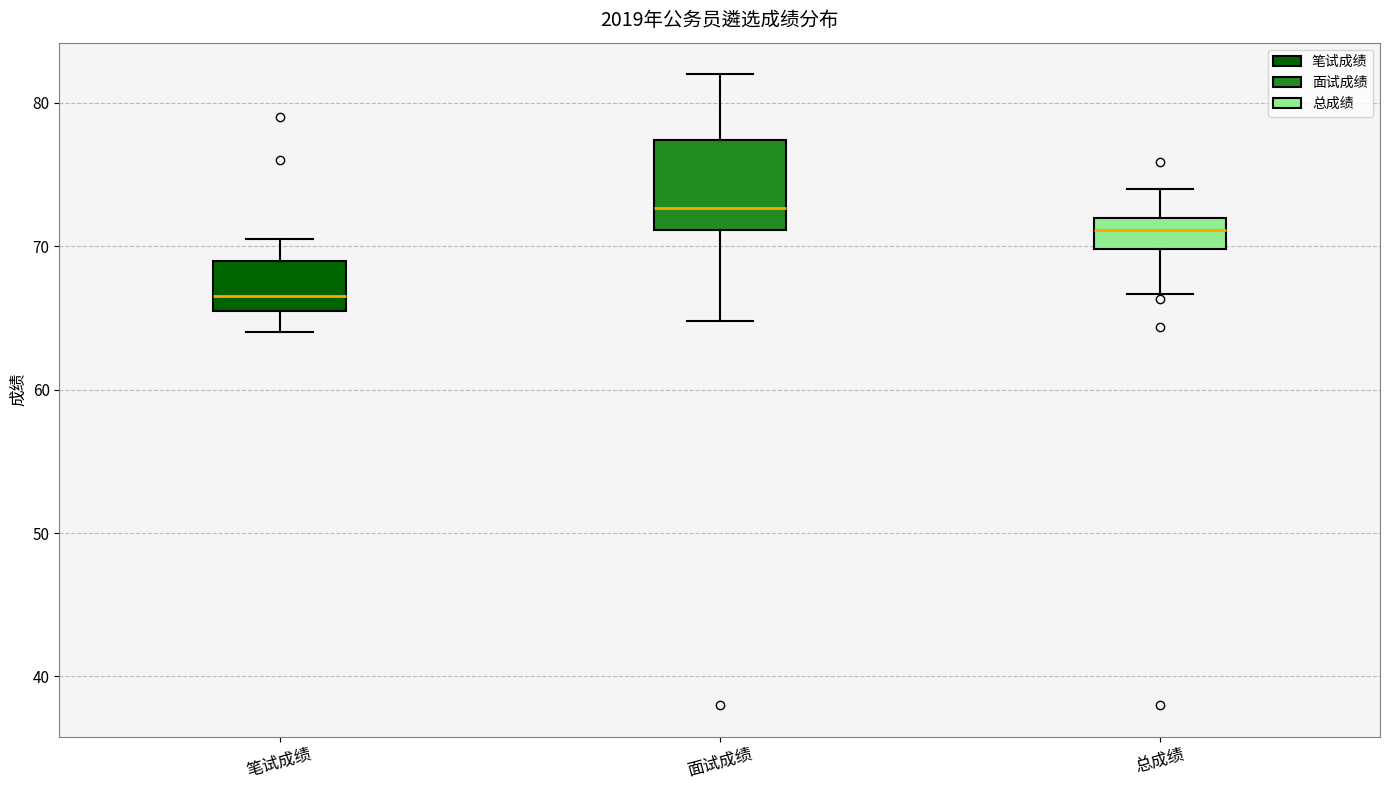

Comparing the boxes themselves (not the whiskers), which one is the tallest?

面试成绩